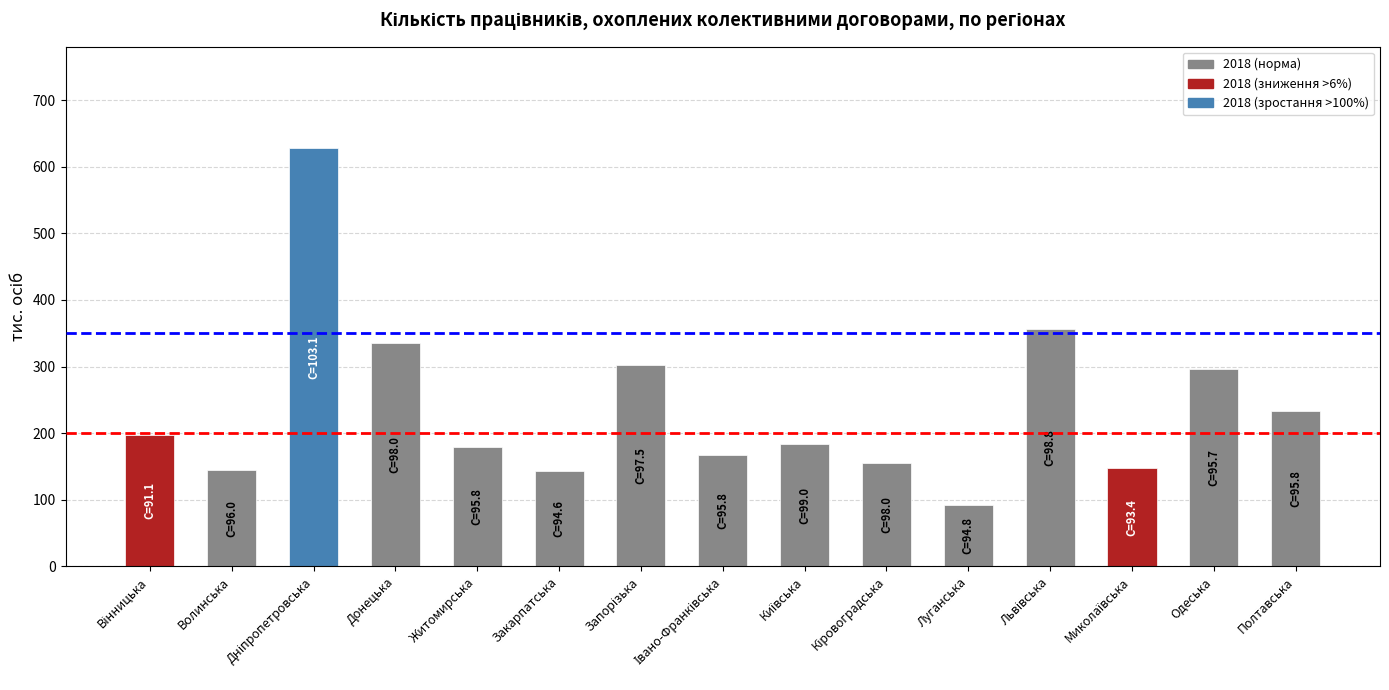

What is the difference between the second highest and minimum values?

264.7